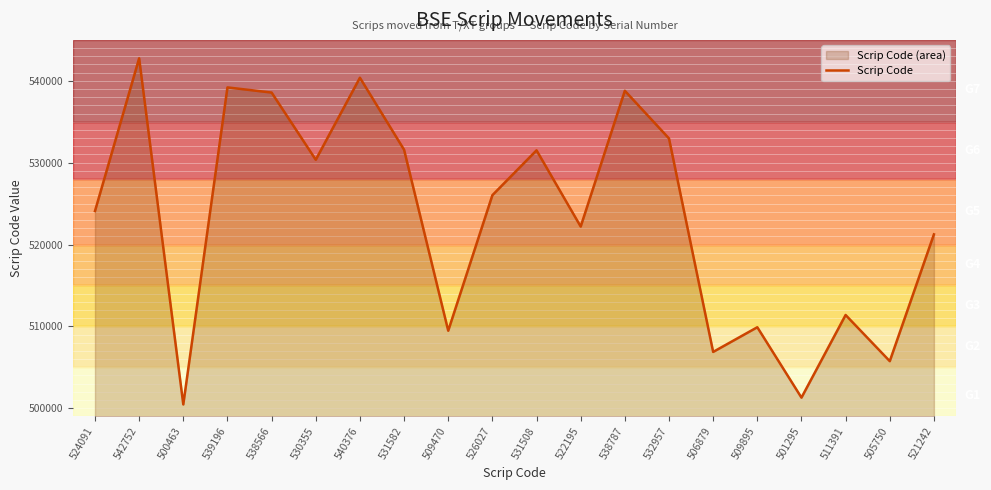

Where is the first local minimum?

500463